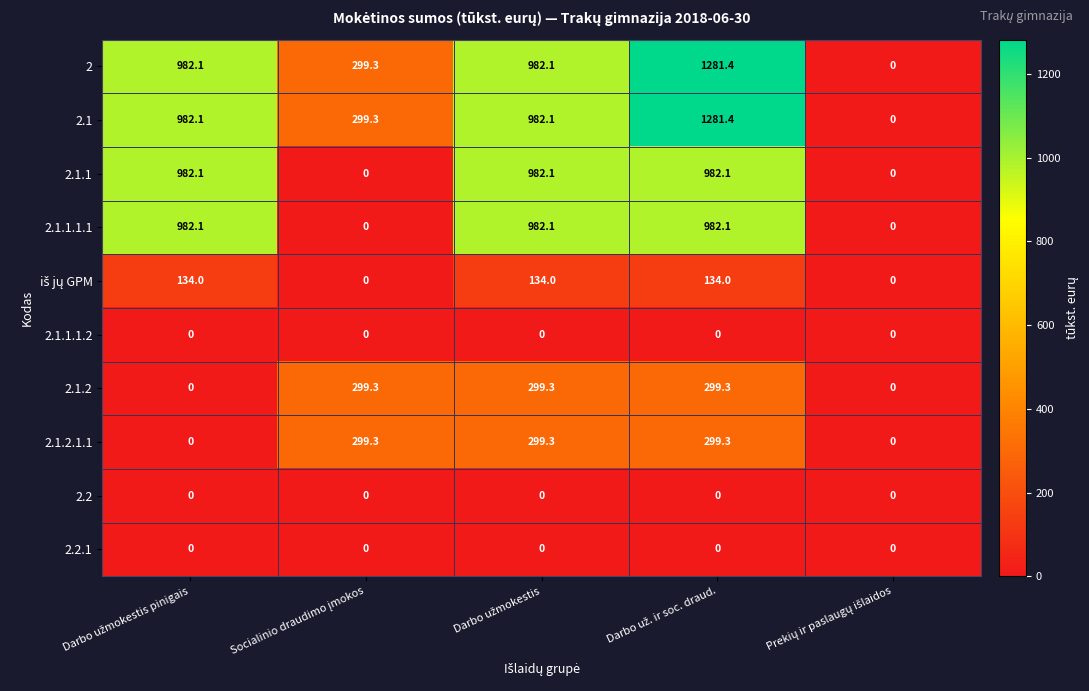

What is the maximum value shown in the chart?

1281.4